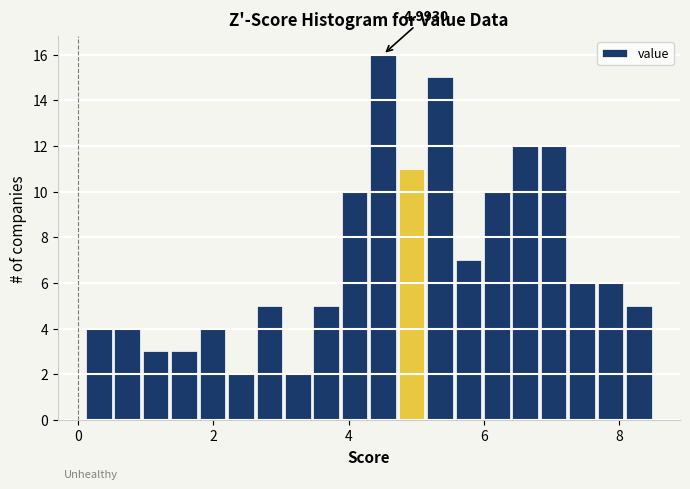

Read against the x-axis, roughly where is the centre of the tallest bar?

4.6